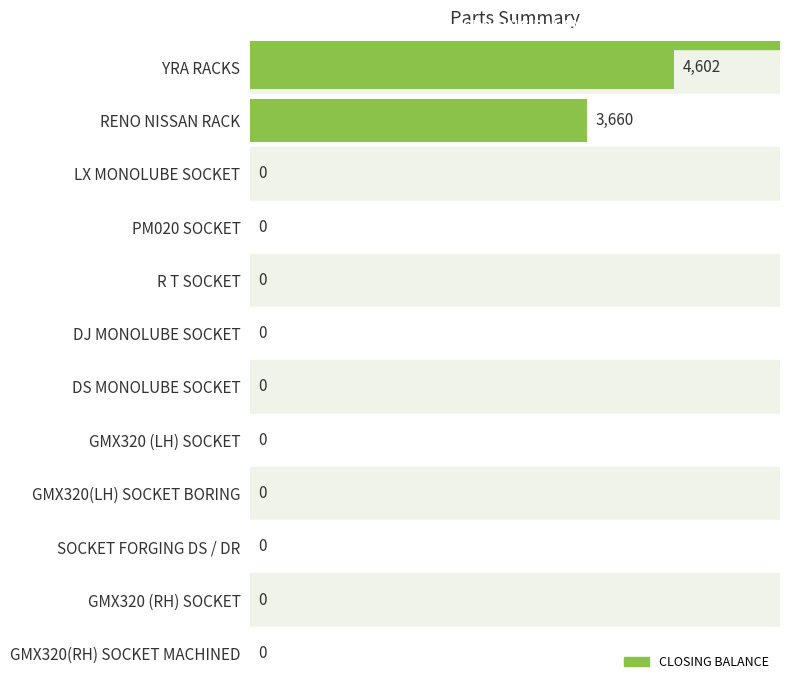

What is the sum of all values?

8262